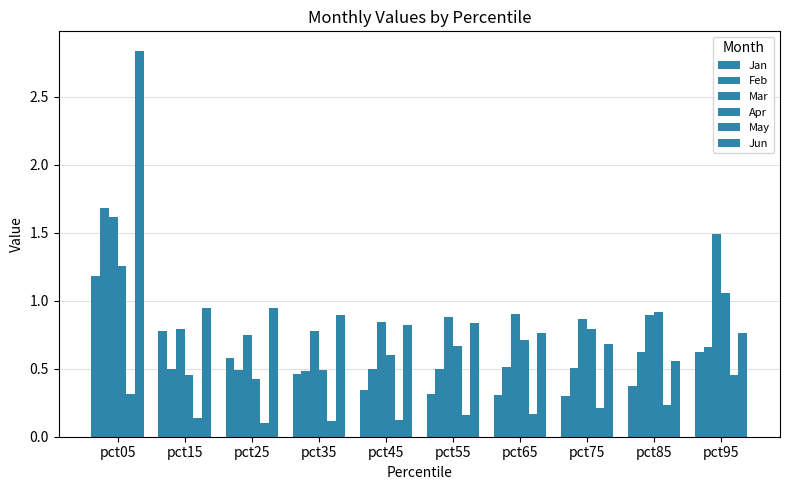

What is the highest value of the Mar series?

1.6